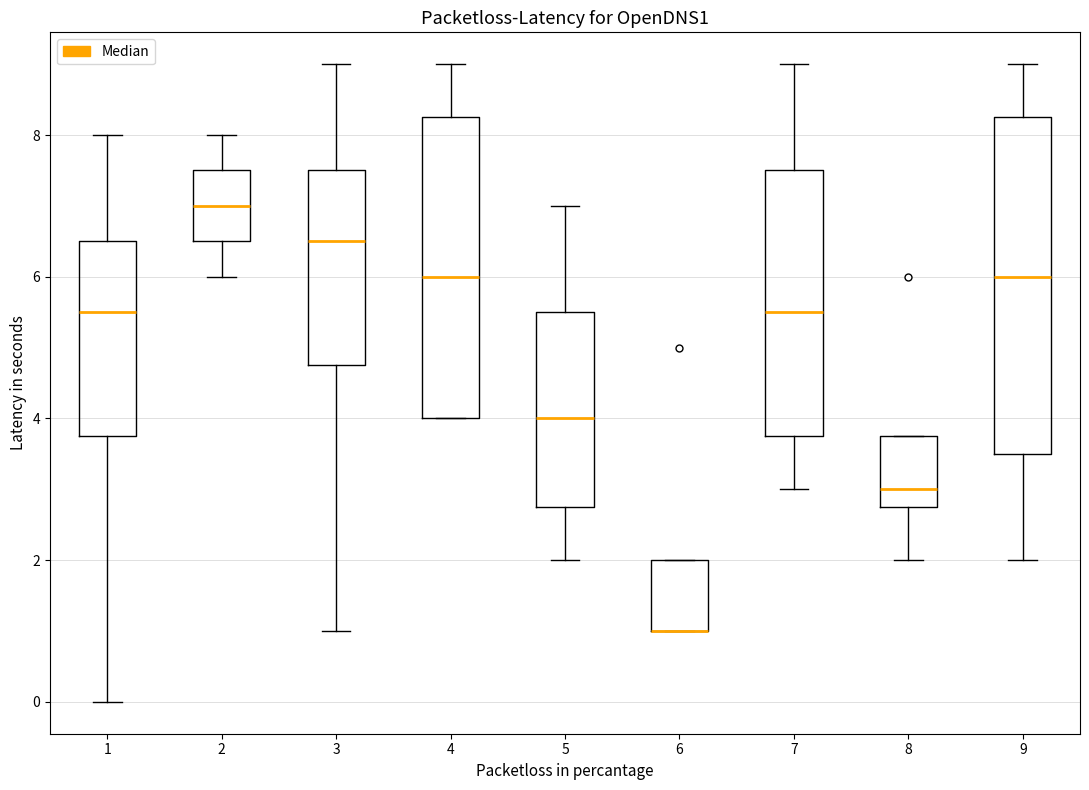

Reading left to right, transcribe this box plot: for each box, give where its median line is, the range the box spans, and where its two whiskers end, as read against the y-axis. The values are not printed on the chart, so give them approximately, as read against the axis.

1: median 5.6, box 3.8 to 6.6, whiskers 0.0 to 8.0
2: median 7.0, box 6.6 to 7.6, whiskers 6.0 to 8.0
3: median 6.6, box 4.8 to 7.6, whiskers 1.0 to 9.0
4: median 6.0, box 4.0 to 8.2, whiskers 4.0 to 9.0
5: median 4.0, box 2.8 to 5.6, whiskers 2.0 to 7.0
6: median 1.0 (drawn on the box's lower edge), box 1.0 to 2.0, whiskers 1.0 to 2.0
7: median 5.6, box 3.8 to 7.6, whiskers 3.0 to 9.0
8: median 3.0, box 2.8 to 3.8, whiskers 2.0 to 3.8
9: median 6.0, box 3.6 to 8.2, whiskers 2.0 to 9.0